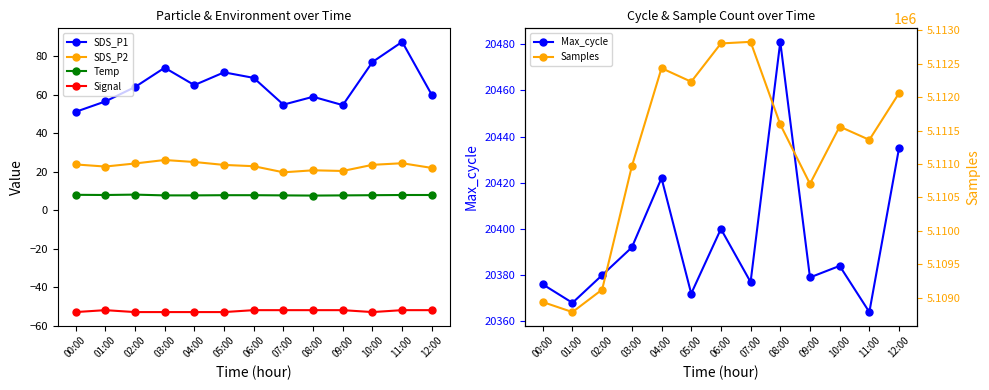

How many lines are shown in the chart?

6